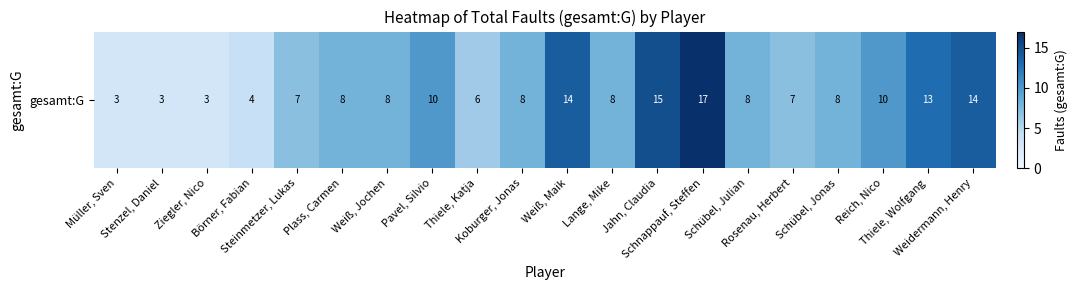

How many data points are less than 8?

7